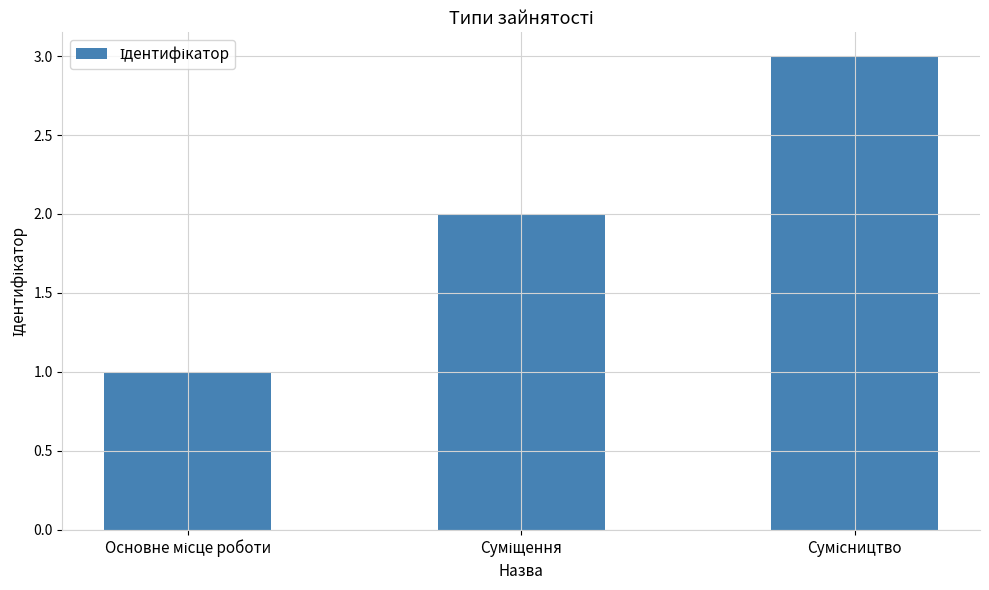

What is the greatest value displayed?

3